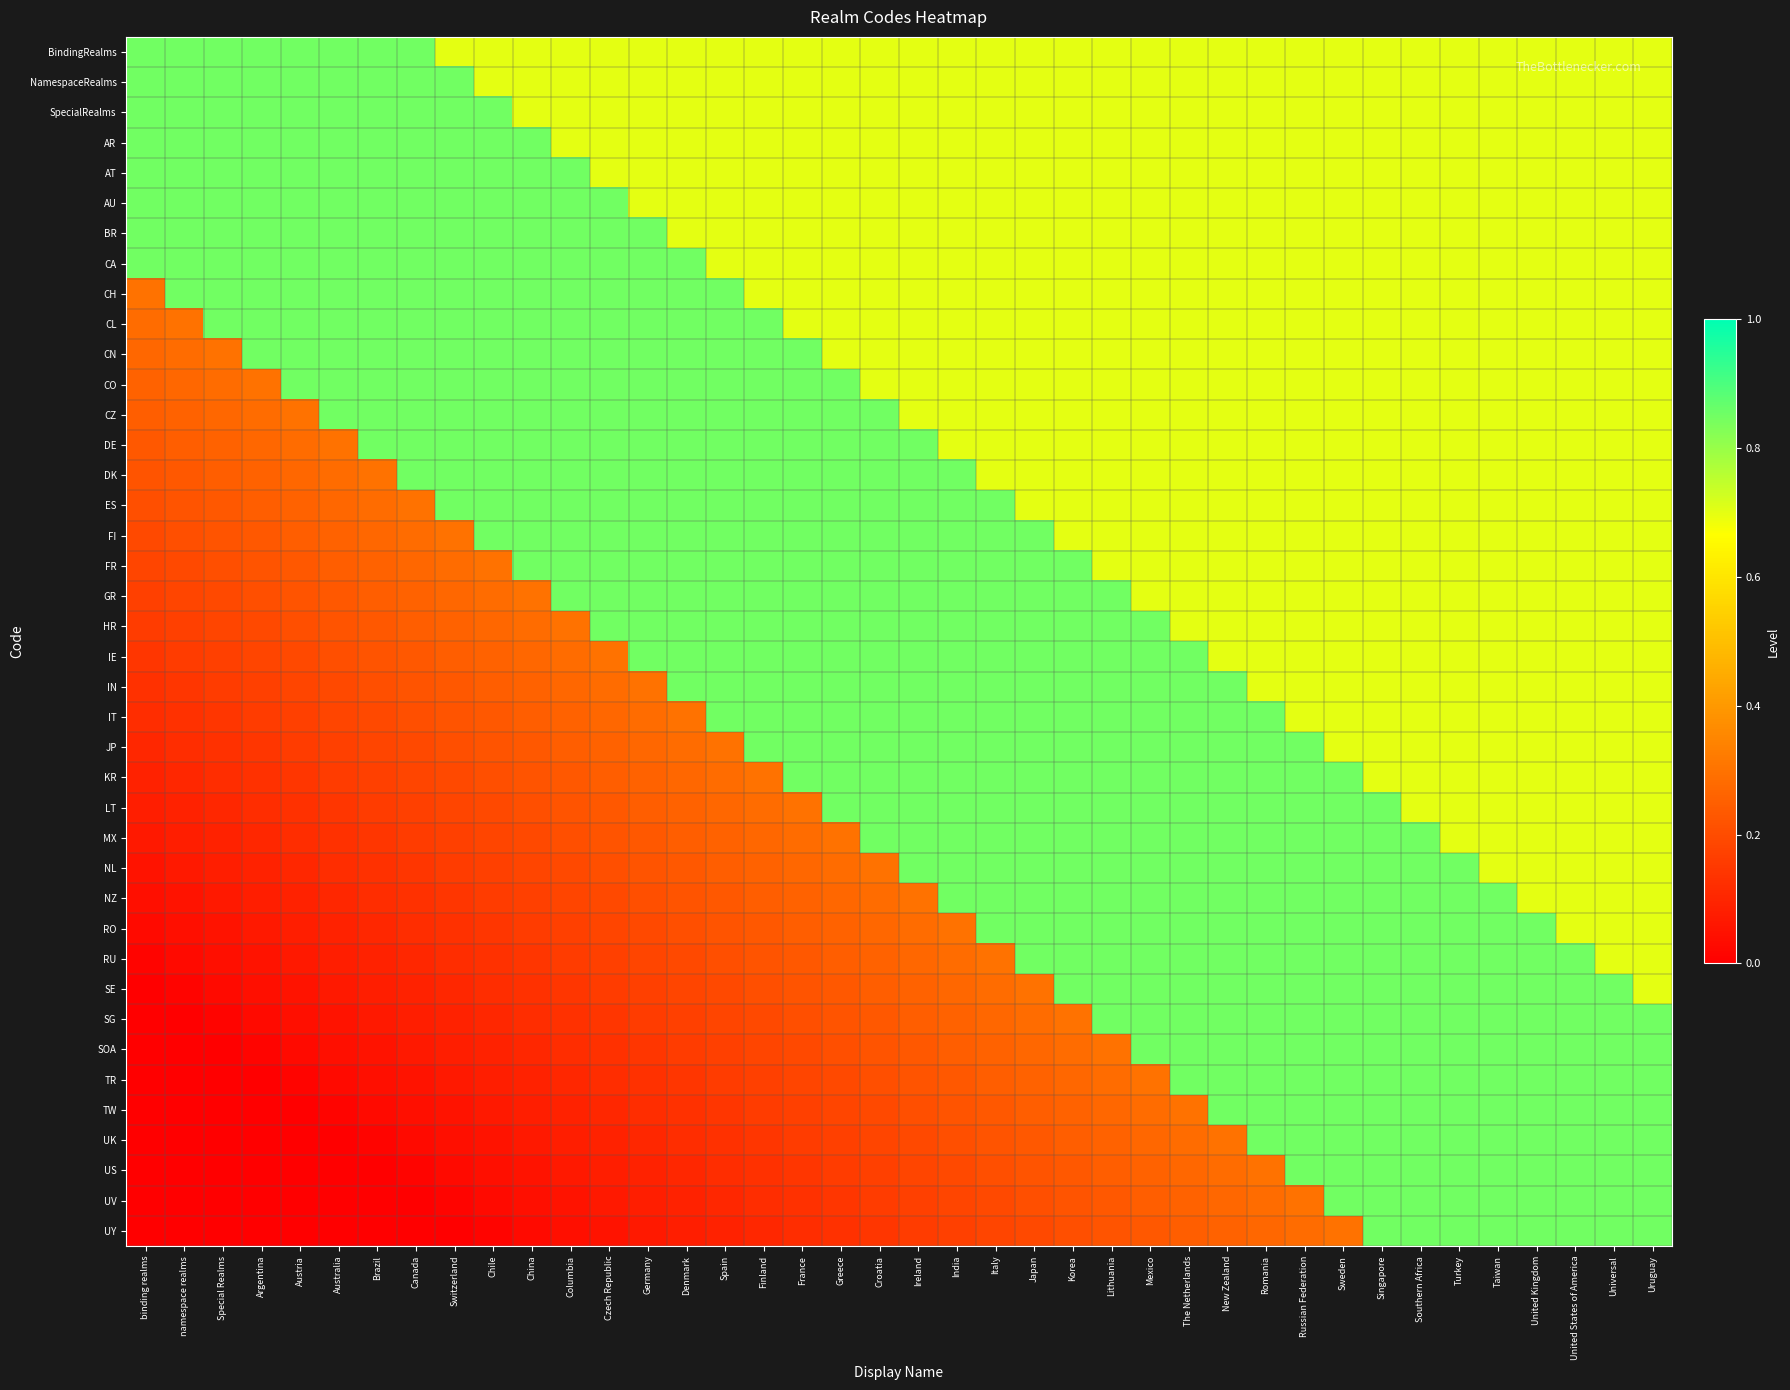

At The Netherlands, list the series in order from largest to smallest.

IE, IN, IT, JP, KR, LT, MX, NL, NZ, RO, RU, SE, SG, SOA, TR, BindingRealms, NamespaceRealms, SpecialRealms, AR, AT, AU, BR, CA, CH, CL, CN, CO, CZ, DE, DK, ES, FI, FR, GR, HR, TW, UK, US, UV, UY